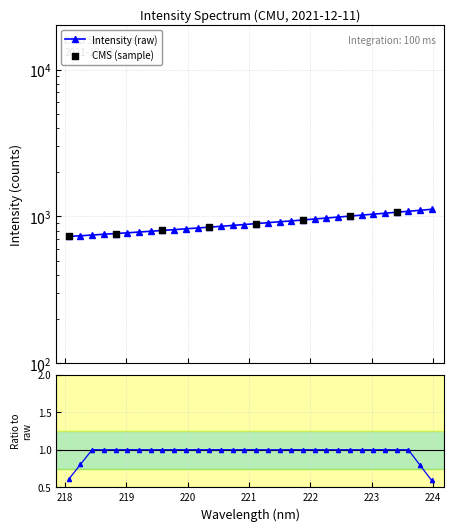

What is the ratio of the value at 219.9712 to the value at 221.8812?

0.9